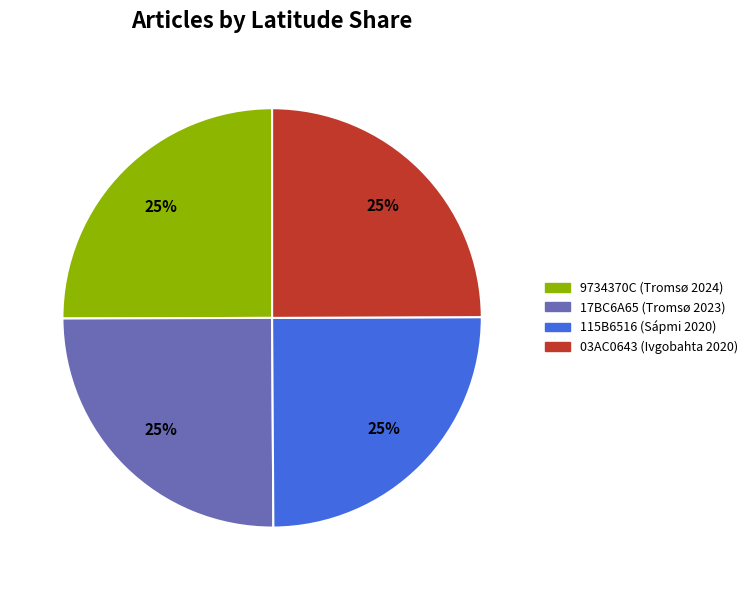

Does any single category account for the majority?

No